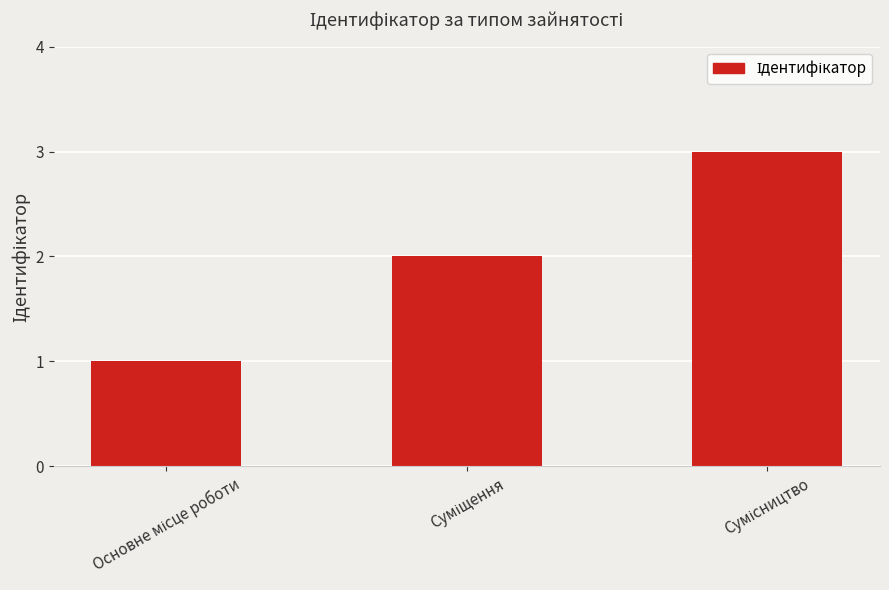

What is the greatest value displayed?

3